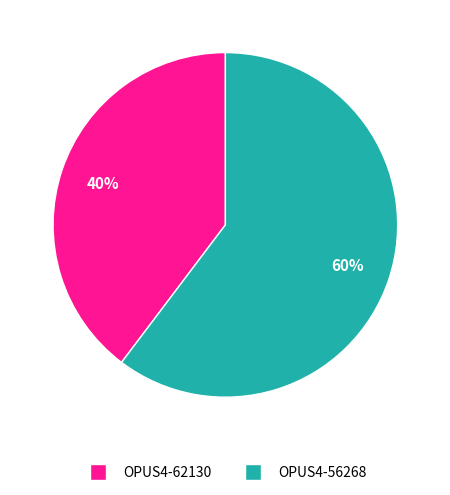

To the nearest percent, what portion does OPUS4-56268 represent?

60%